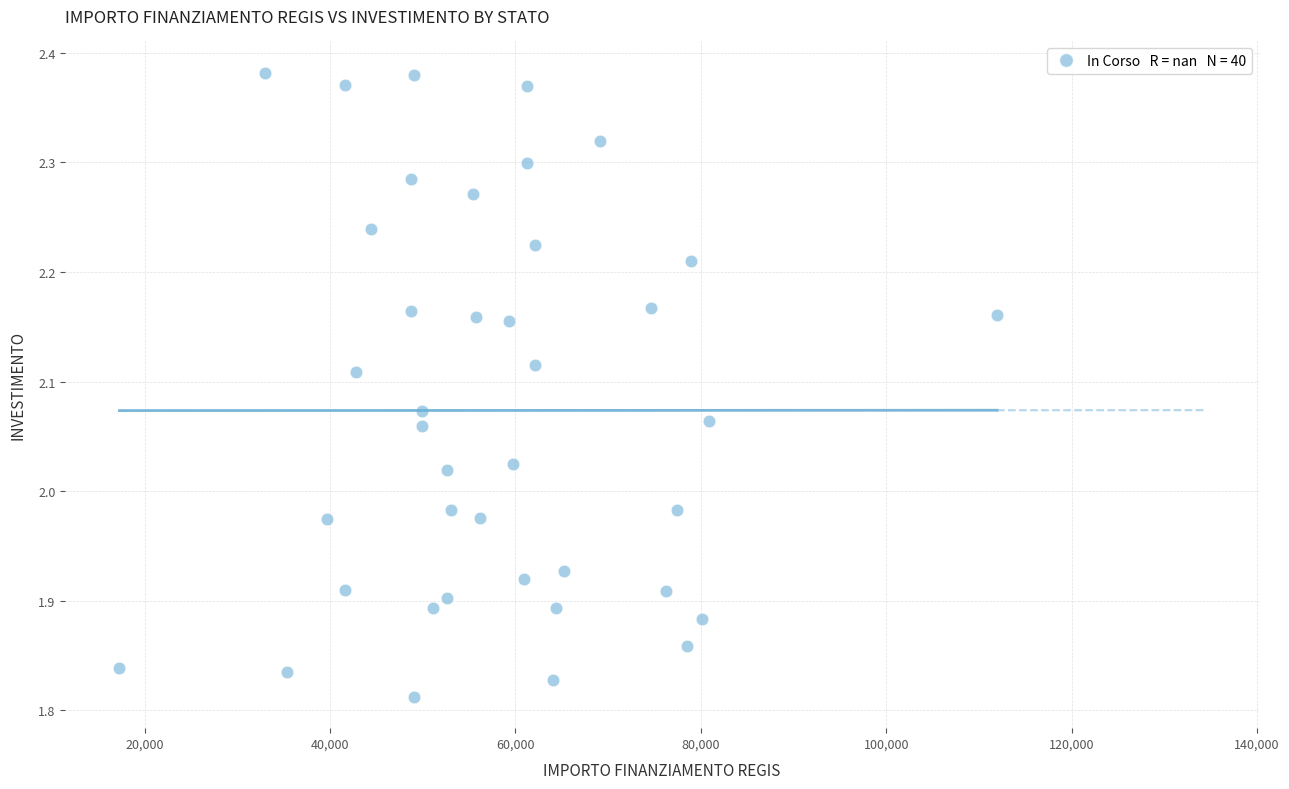

What is the range of X values (max minus min)?

94665.7